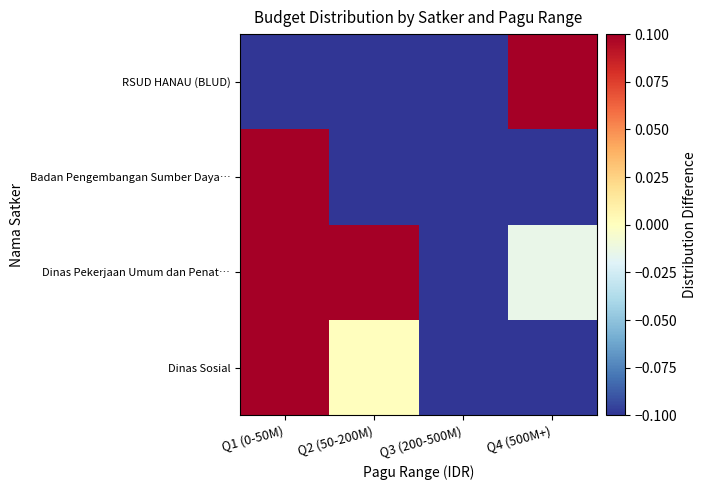

At which category is the sum across all series the highest?

Q1 (0-50M)